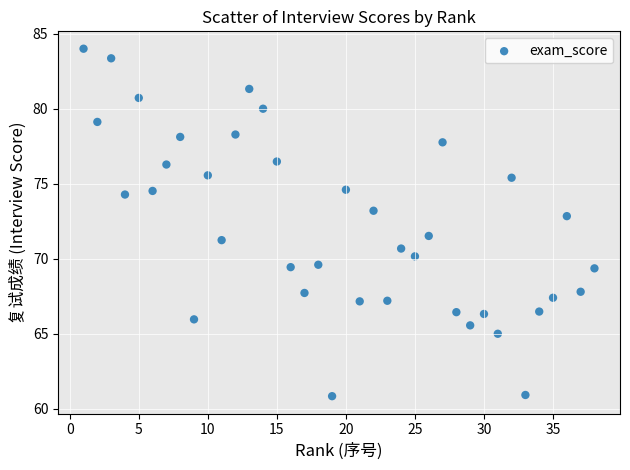

What is the range of Y values (max minus min)?

23.2